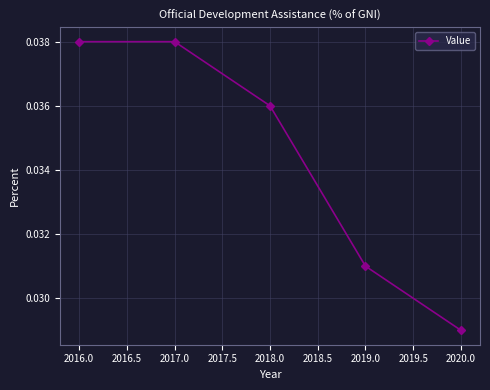

The value at 2020.0 is 0.1. True or false?

False